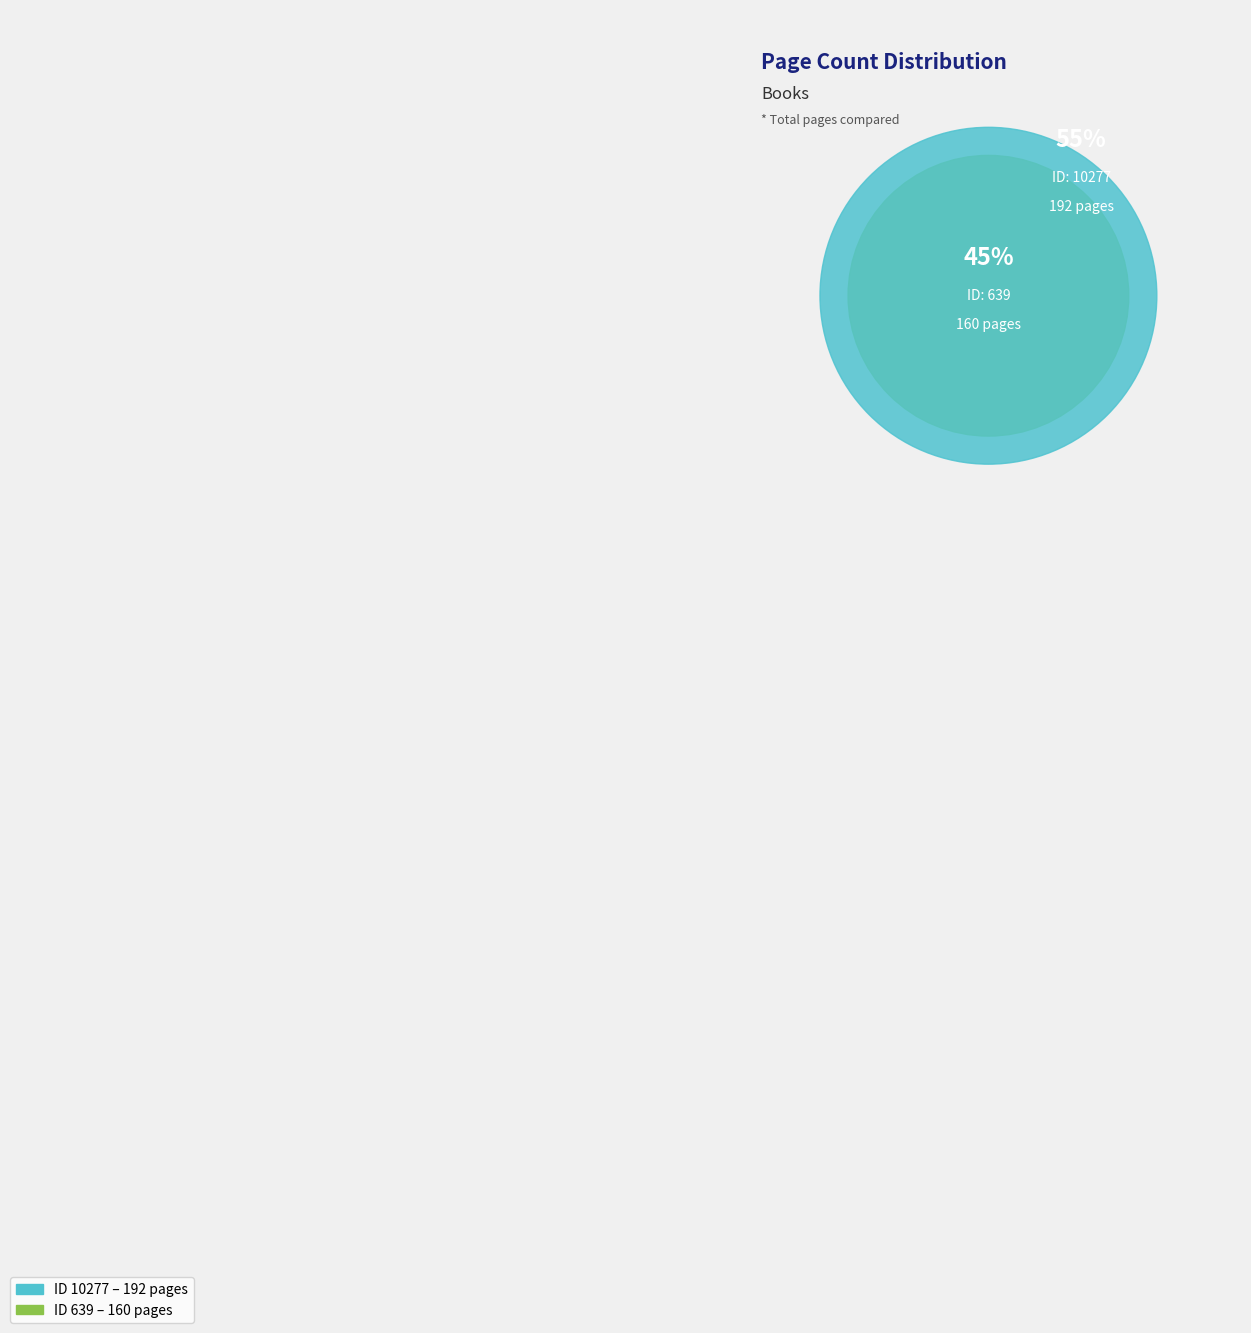

To the nearest percent, what portion does 639 represent?

45%